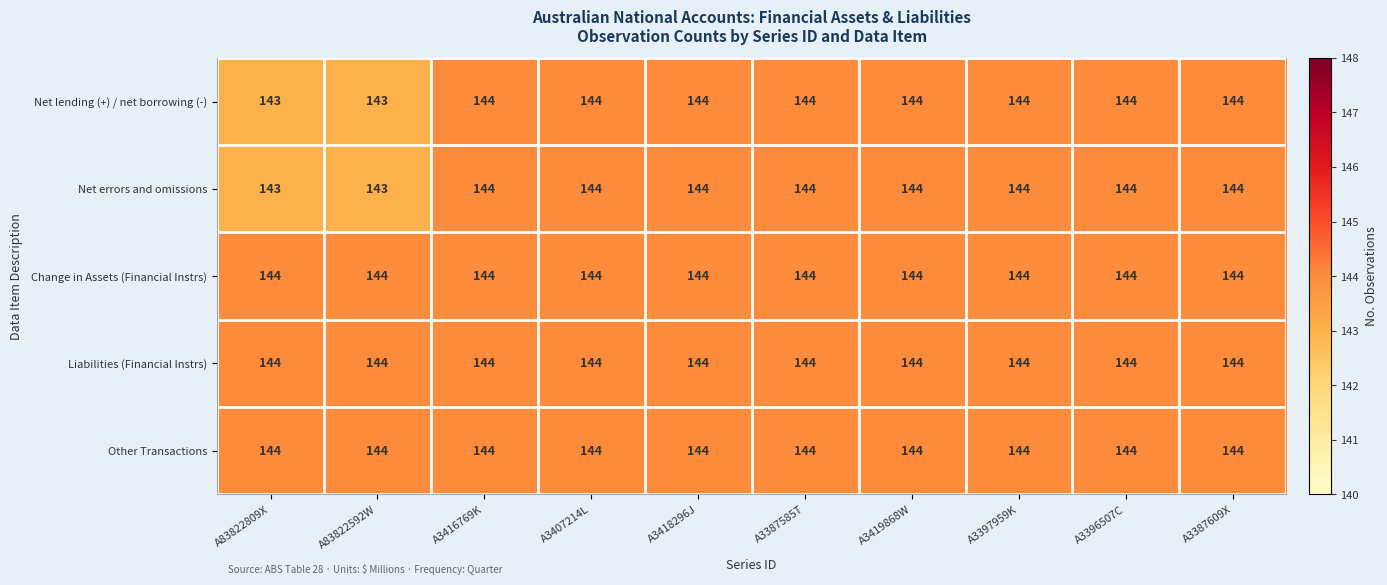

The Other Transactions series shows 144 at A83822809X. True or false?

True